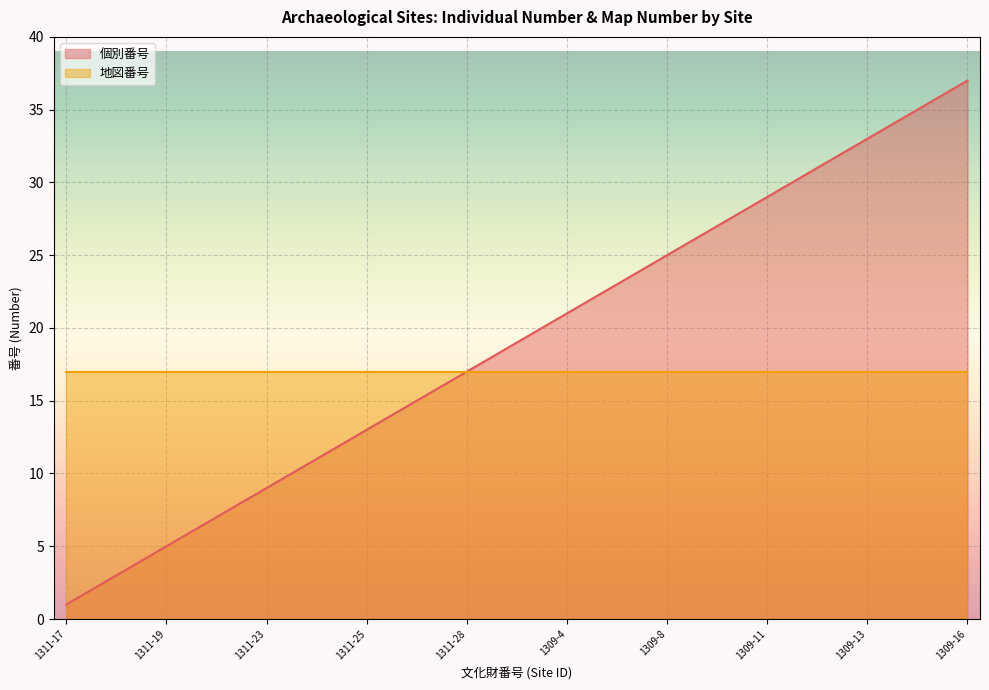

True or false: the data shows 5 at 1309-3.

False